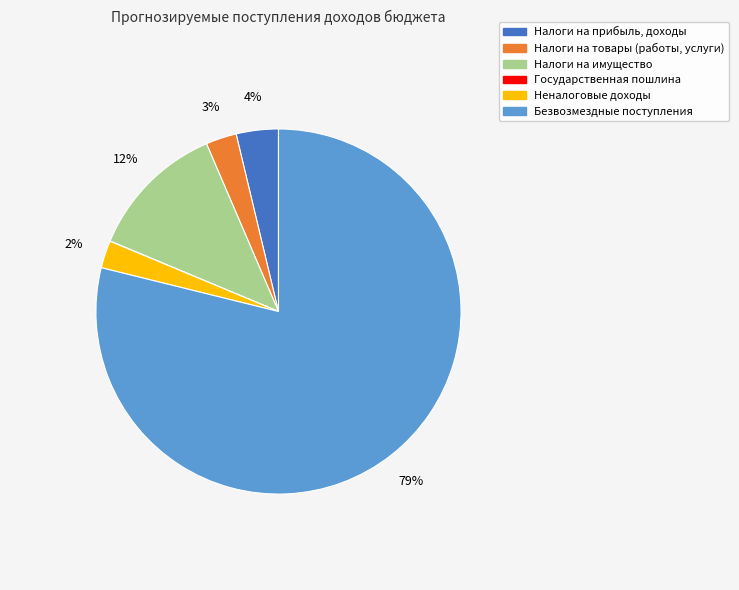

Does Налоги на товары (работы, услуги) represent more than half of the total?

No